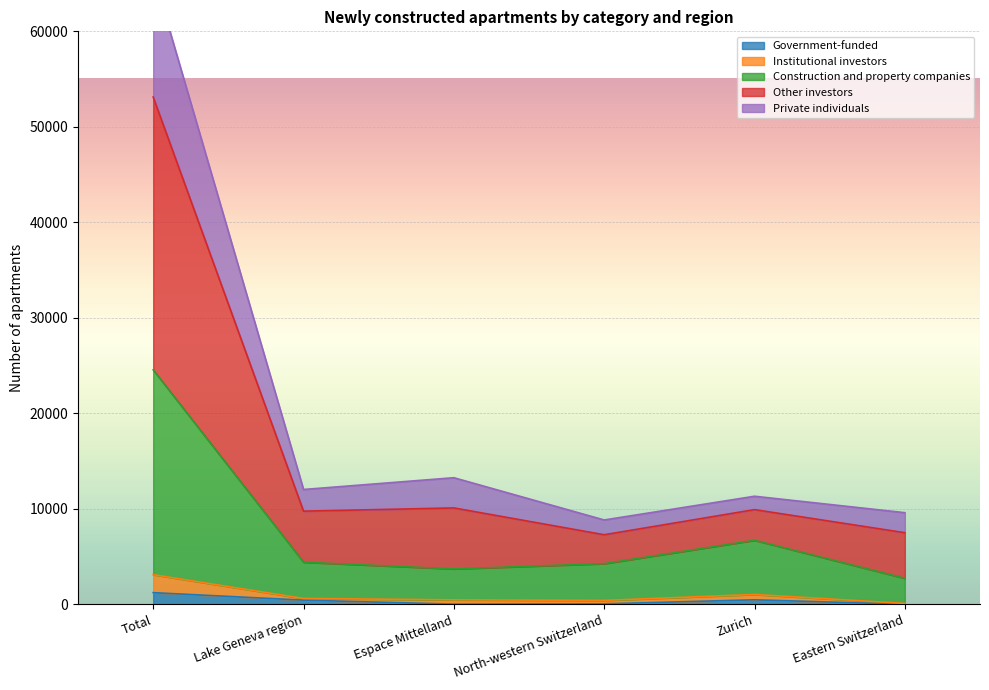

True or false: Government-funded and Construction and property companies cross at least once.

False